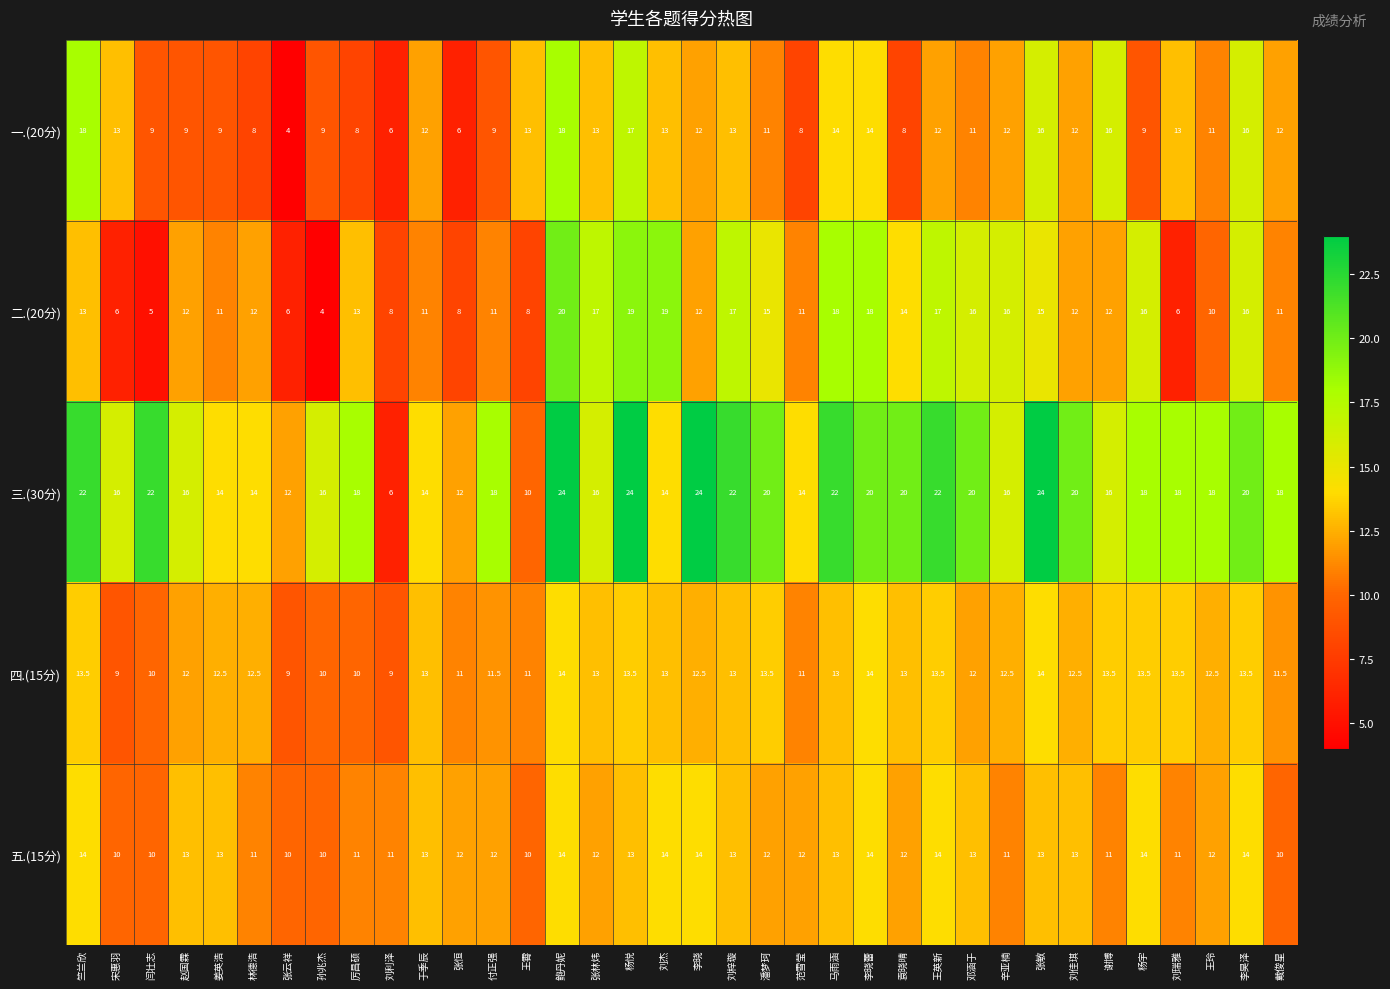

What is the smallest value displayed?

4.0